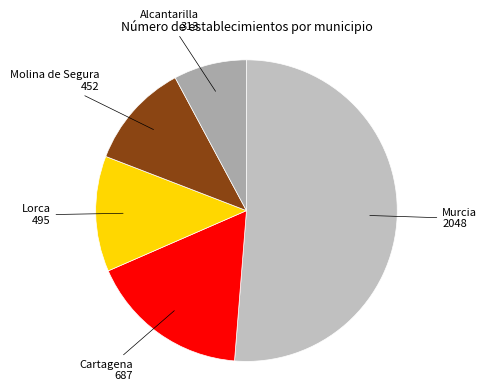

Combined, do Murcia and Molina de Segura account for over 50%?

Yes